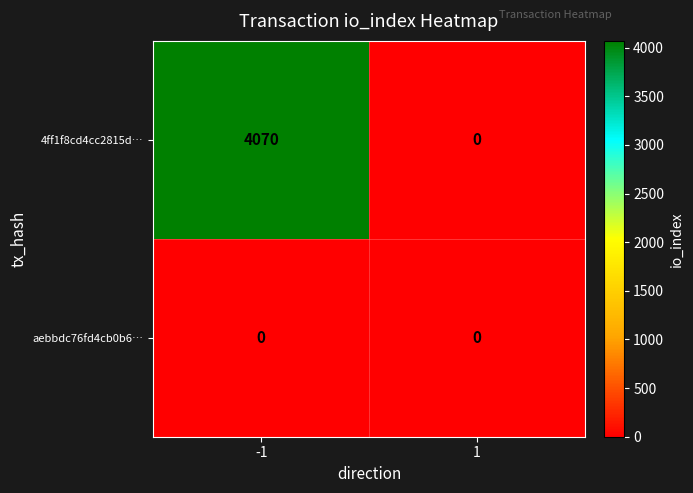

Rank the series by their maximum value, from highest to lowest.

4ff1f8cd4cc2815d…, aebbdc76fd4cb0b6…